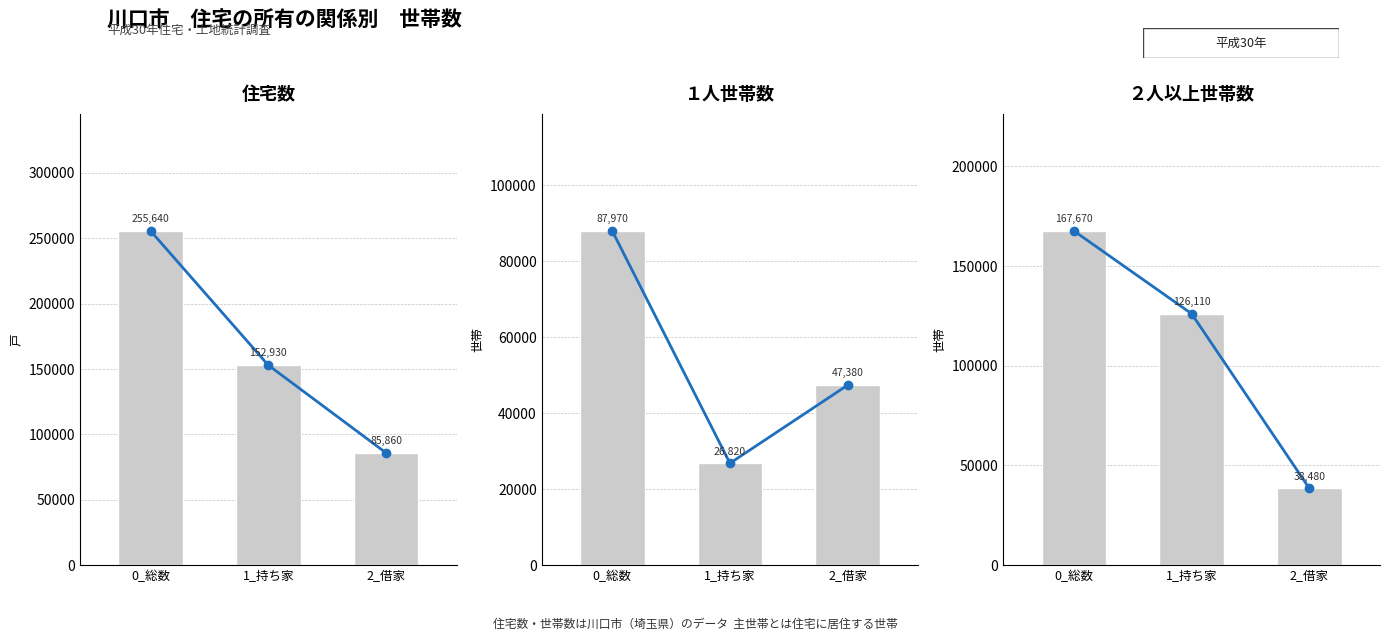

Which series has the widest spread of values?

住宅数_line